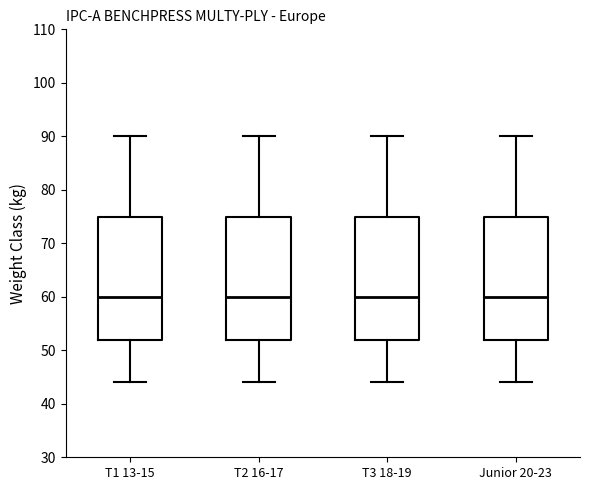

Where is the lower edge of the box for T3 18-19 on the y-axis? The values are not printed on the chart, so give them approximately, as read against the axis.

52